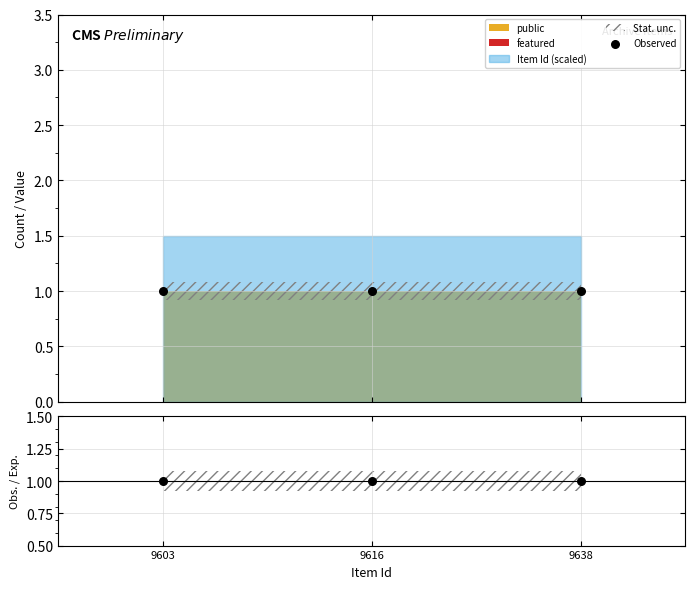

What are all the series names shown in the legend?

public, featured, Item Id (scaled)